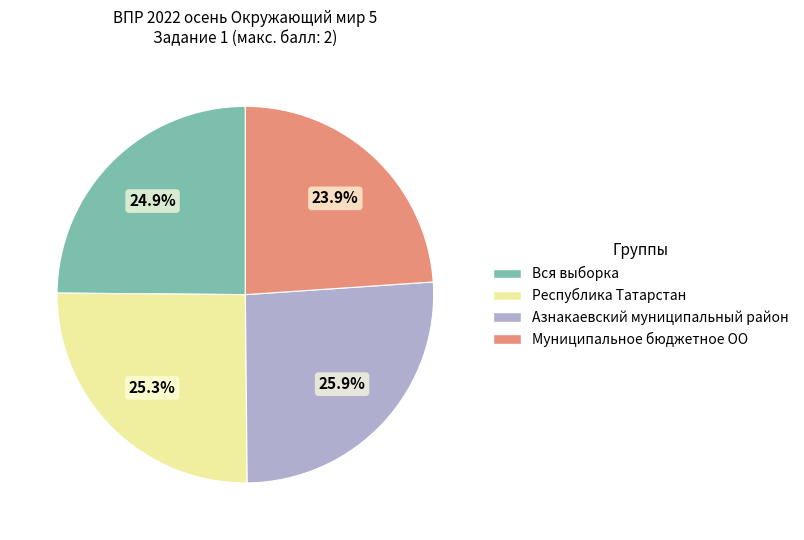

True or false: Республика Татарстан accounts for 11% of the total.

False